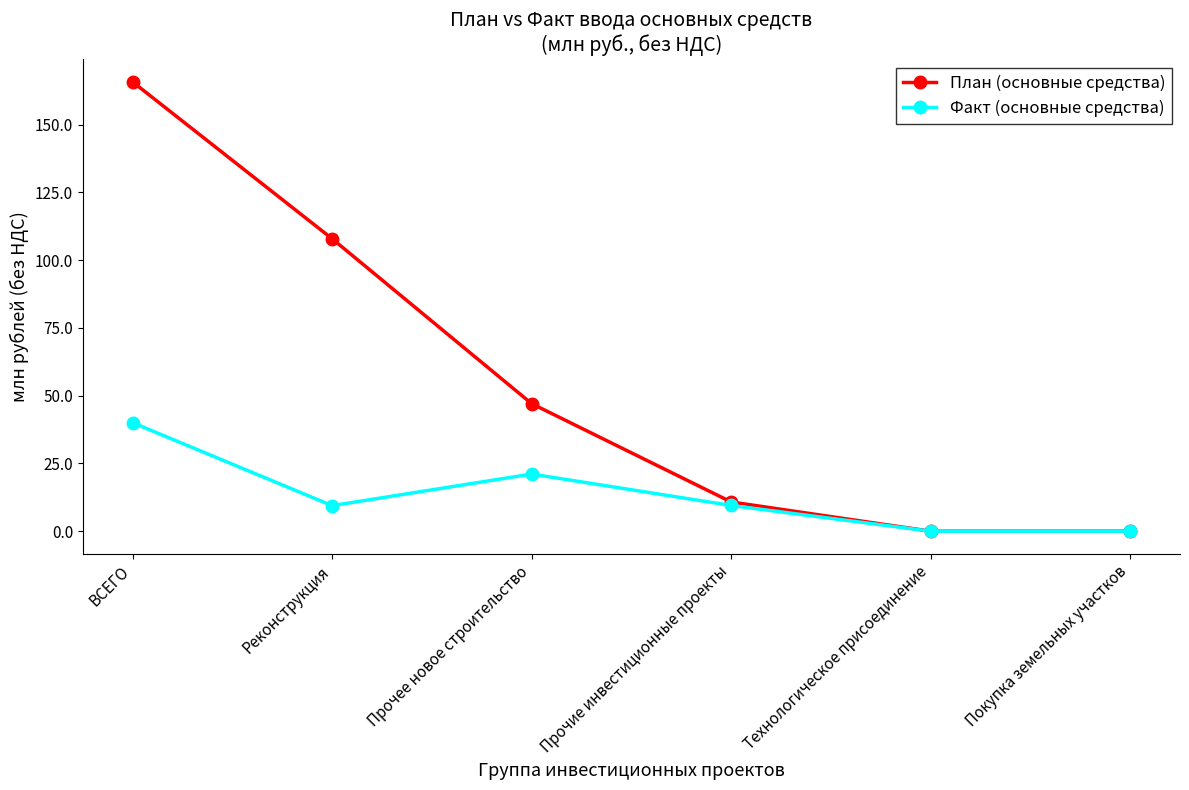

Rank the series at ВСЕГО from highest to lowest value.

План (основные средства), Факт (основные средства)